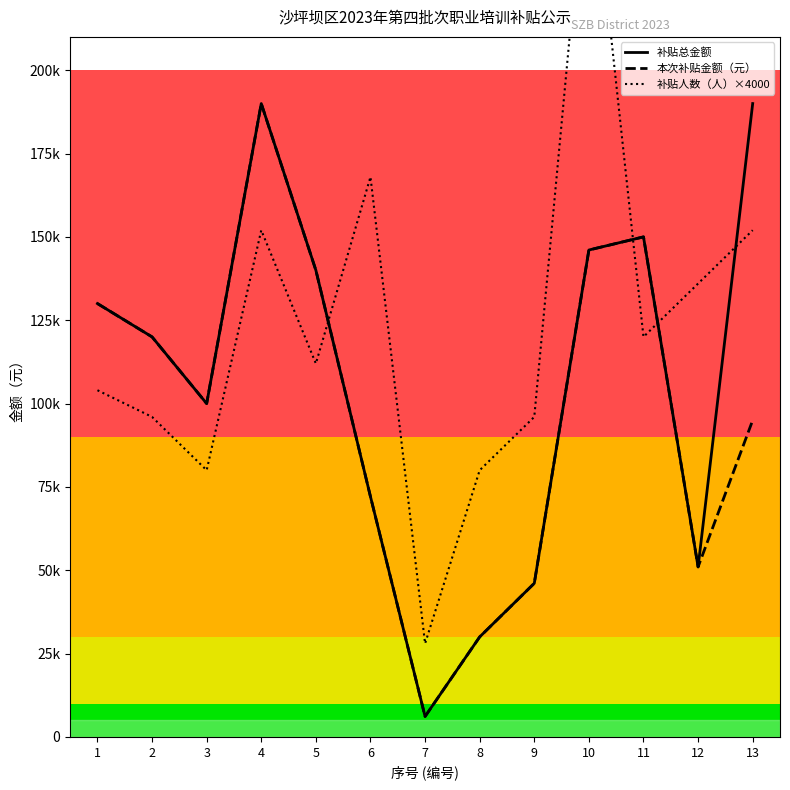

Which category has the lowest value across all series?

7